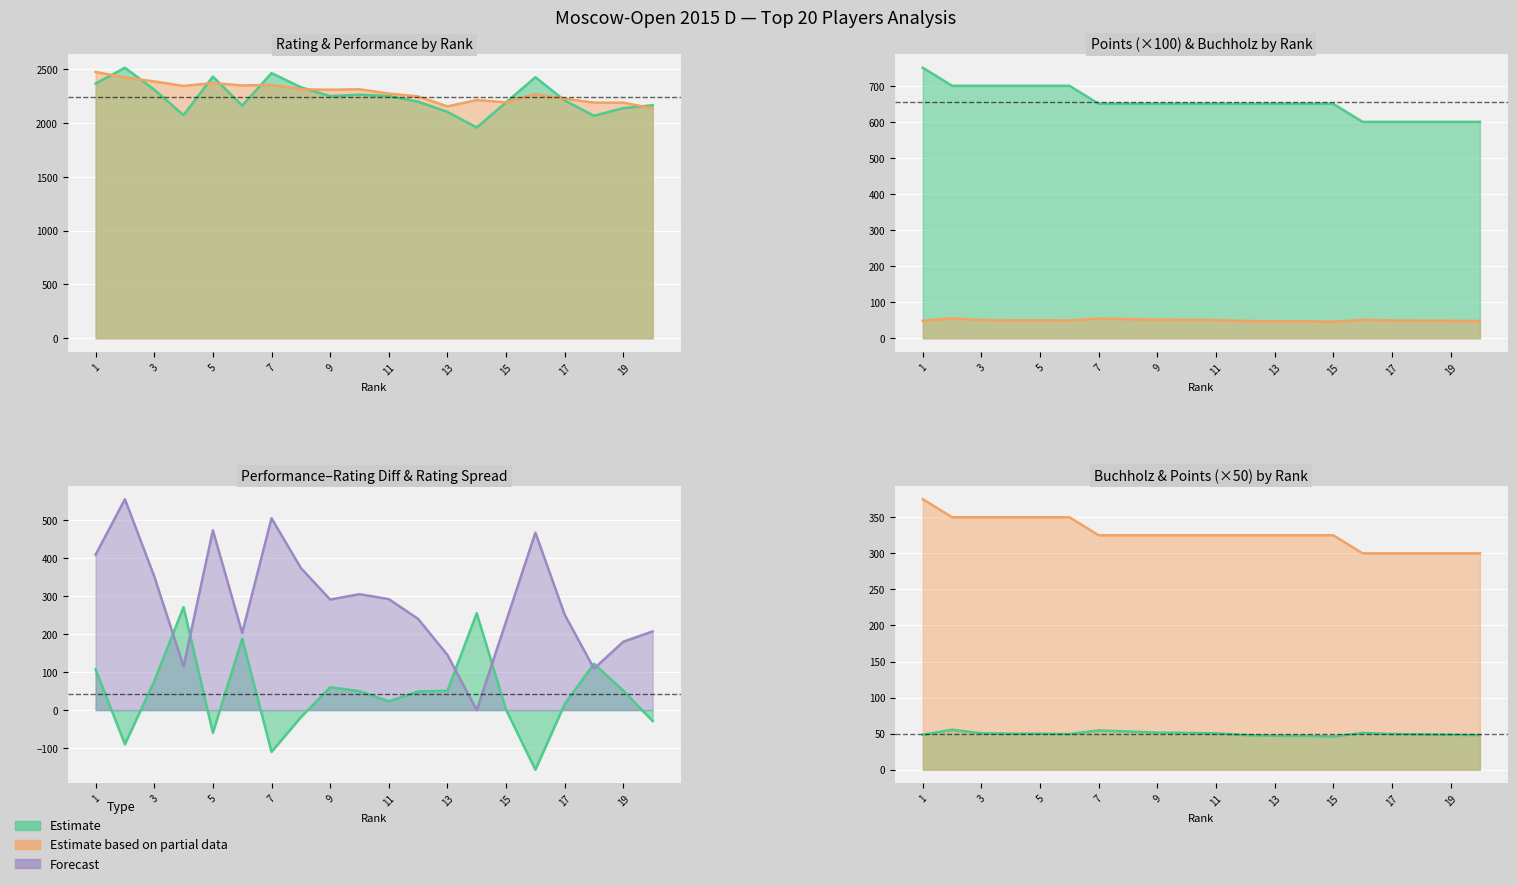

What is the difference between the Rating values at 2 and 1?

146.0